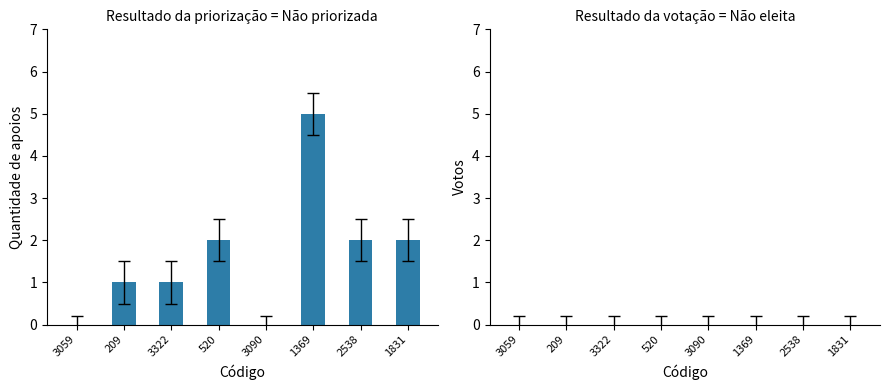

Which has a higher value, 2538 or 3090?

2538